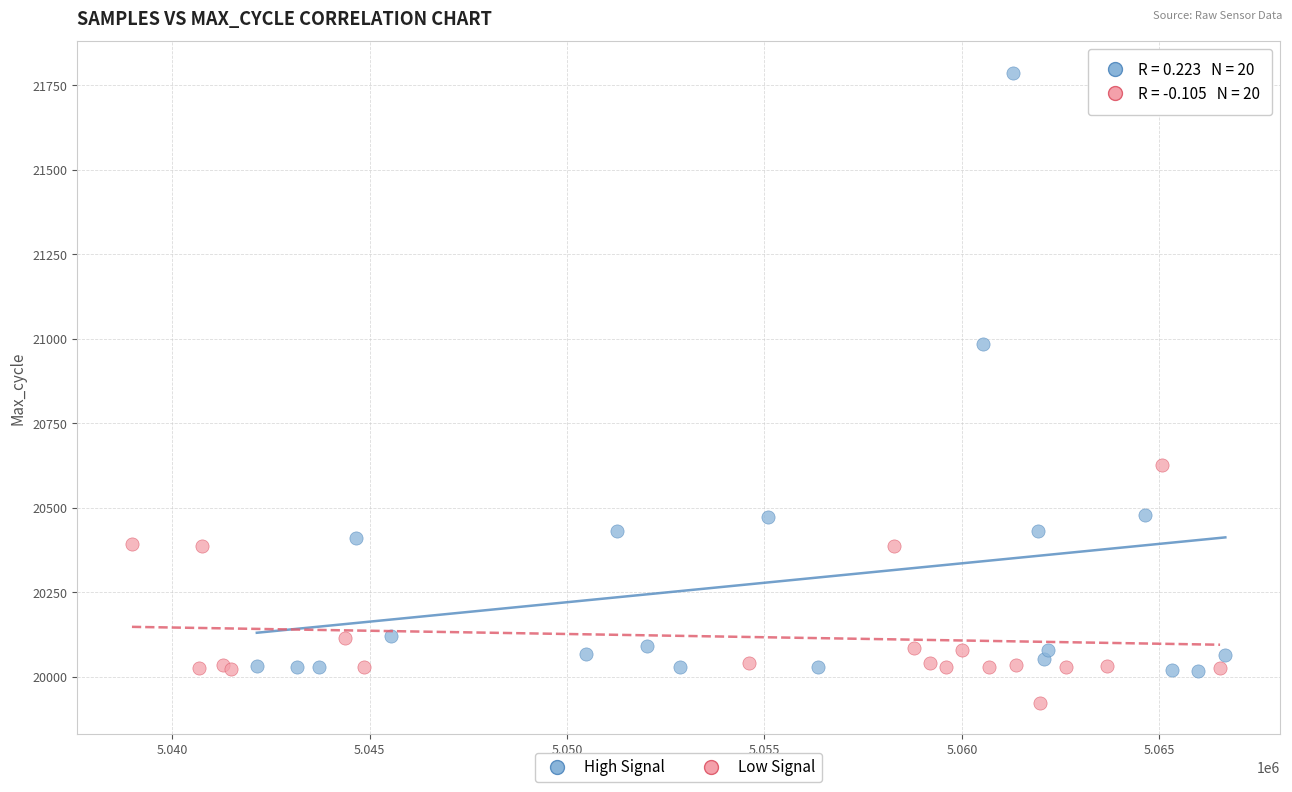

Which series reaches the maximum Y coordinate?

High Signal